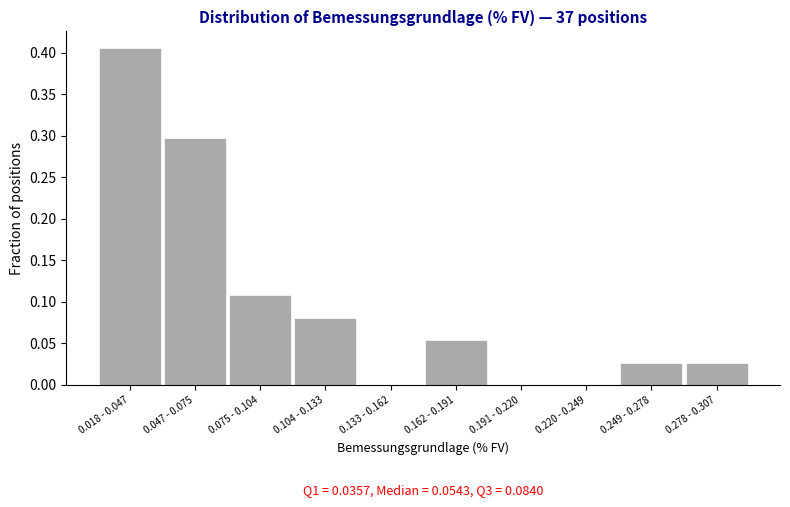

Is it true that the value at 0.220 - 0.249 is 0.0?

True